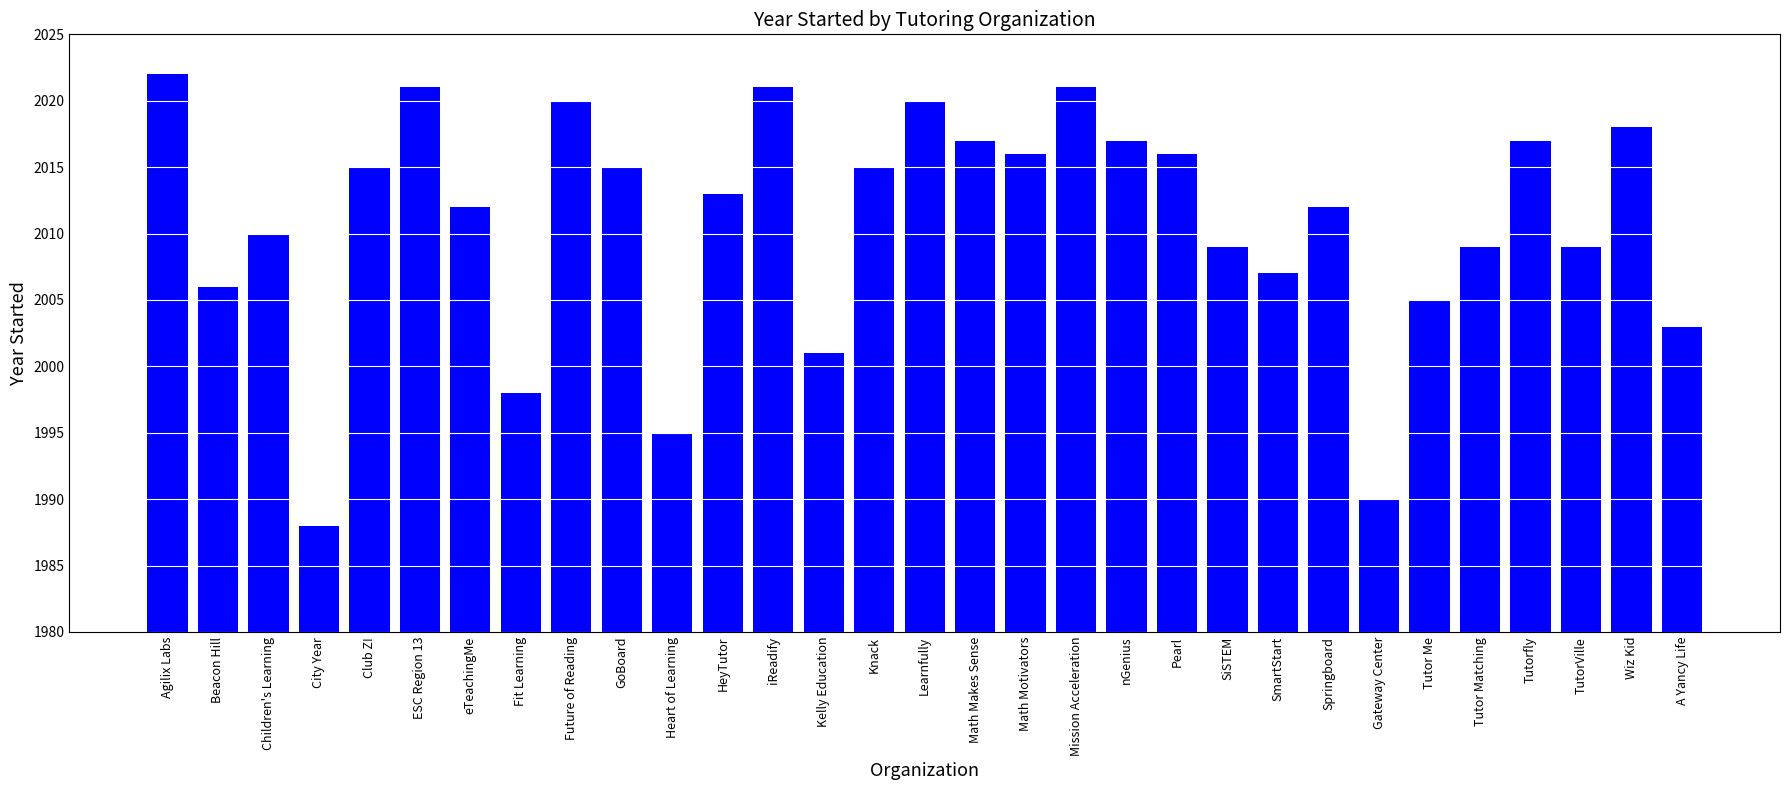

What value does the data have at Future of Reading?

2020